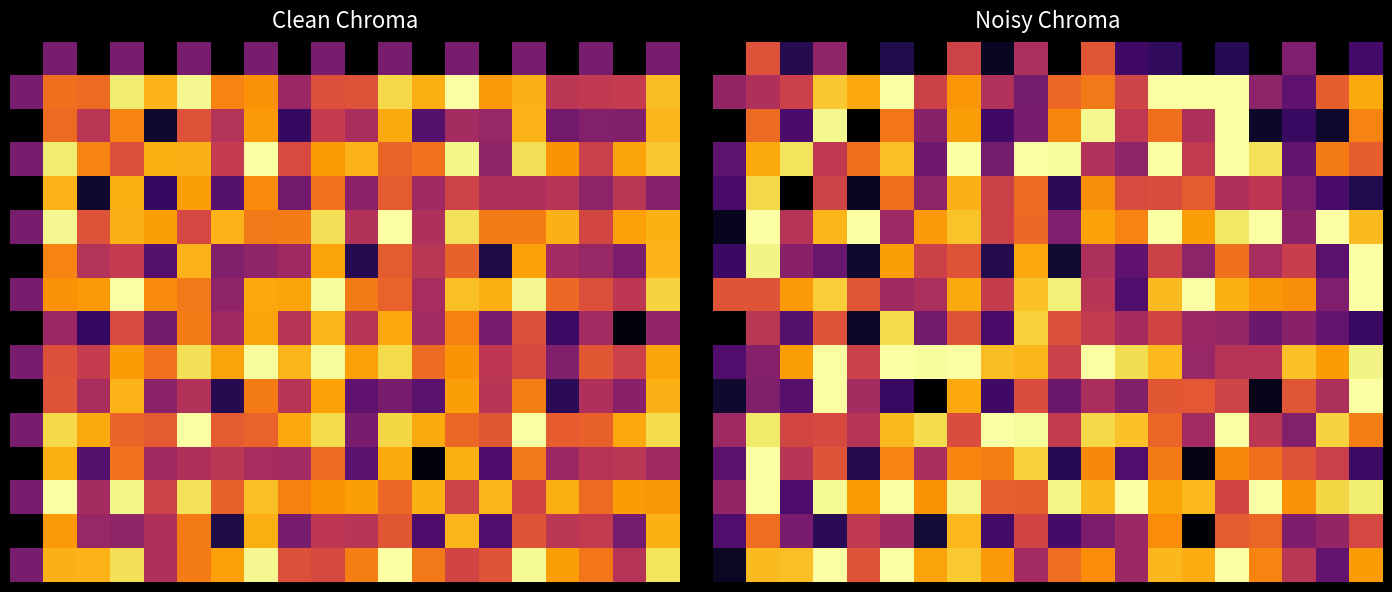

What is the difference between the maximum and minimum values in the 12 series?

1.0